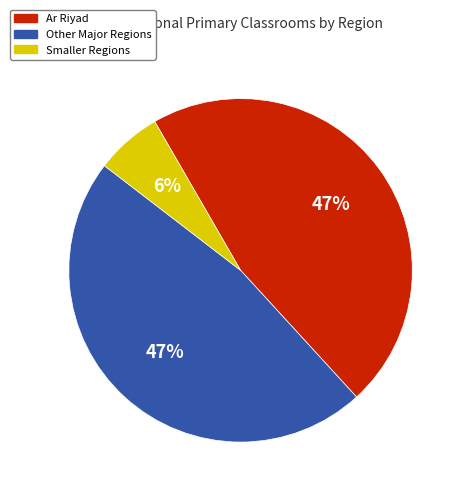

To the nearest percent, what is the average slice percentage?

33%